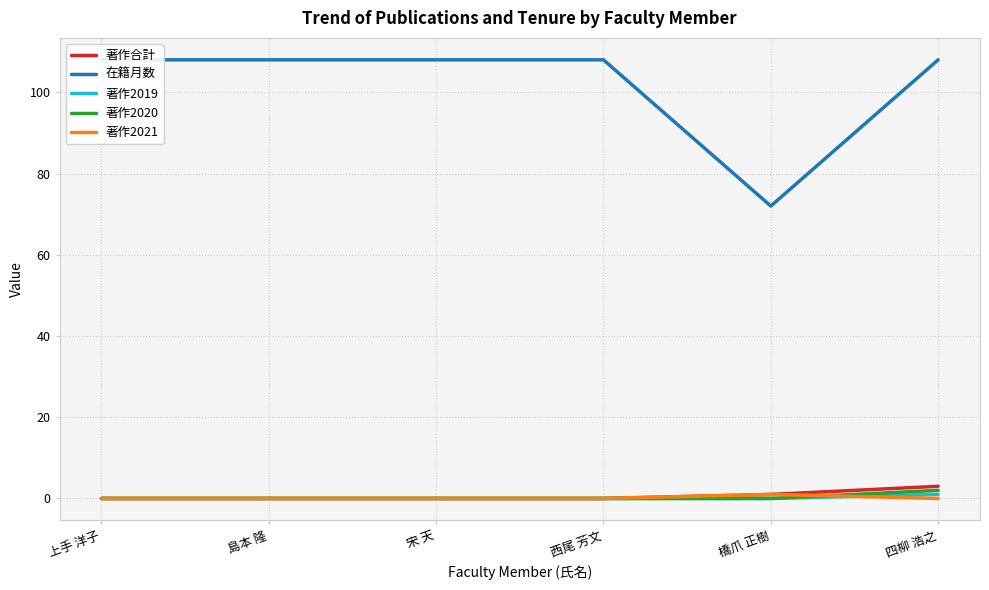

Which has a higher value, 橋爪 正樹 or 上手 洋子?

橋爪 正樹